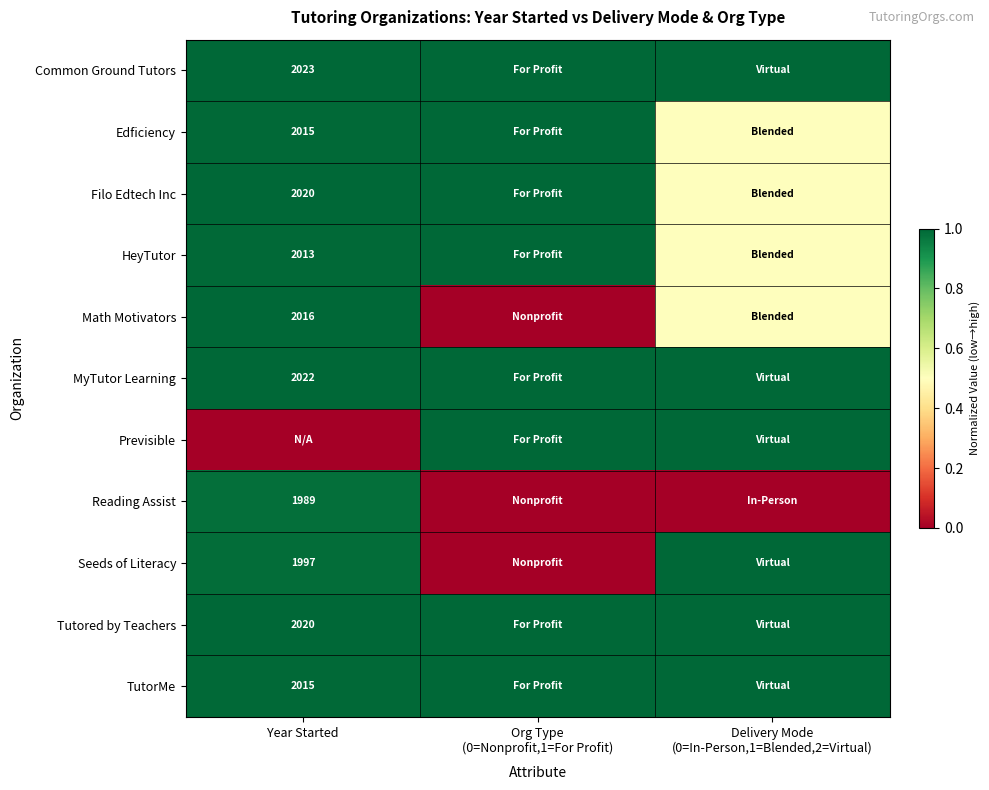

Is it true that Math Motivators equals 3282.8 at Year Started?

False